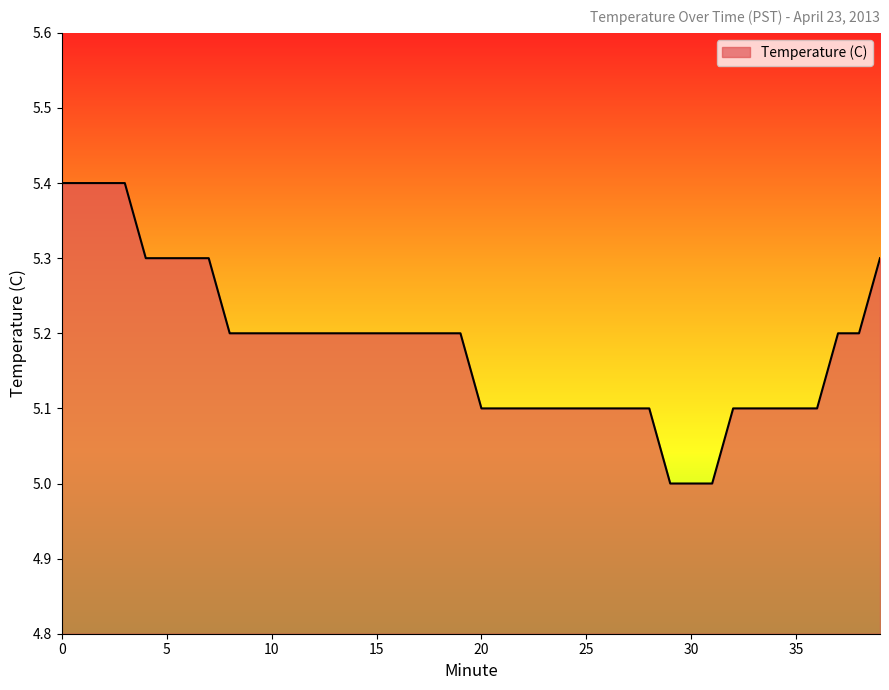

What is the greatest value displayed?

5.4